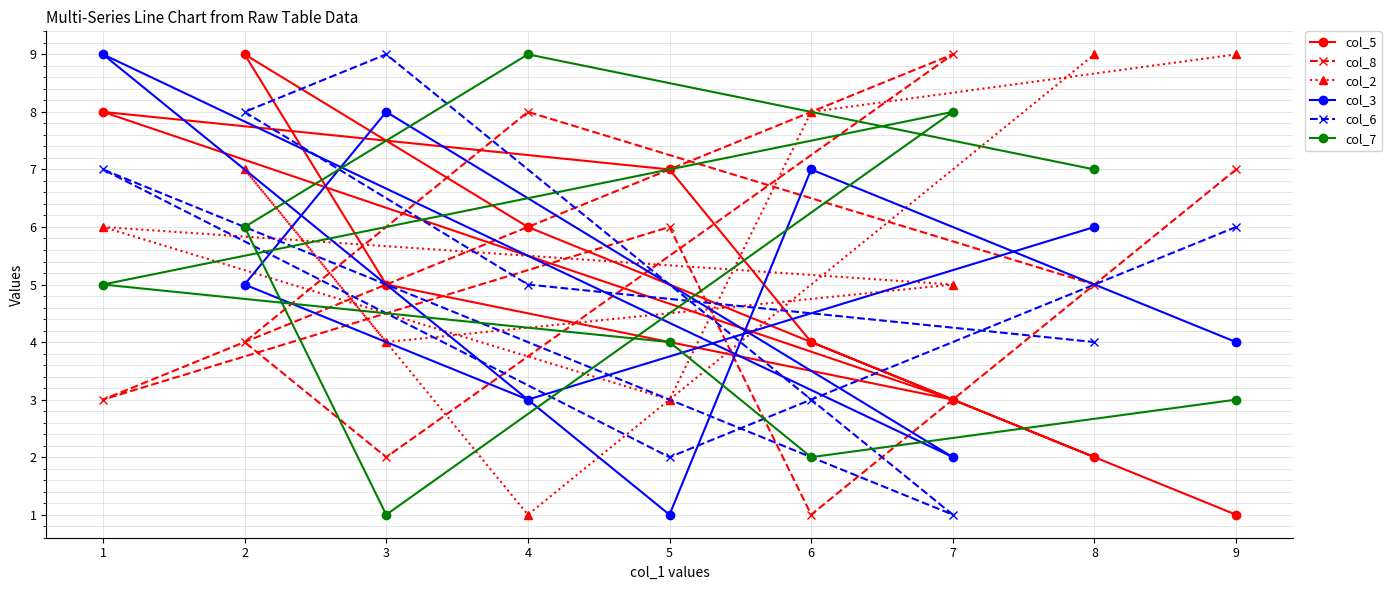

Rank the series at 9 from lowest to highest value.

col_5, col_7, col_3, col_6, col_8, col_2